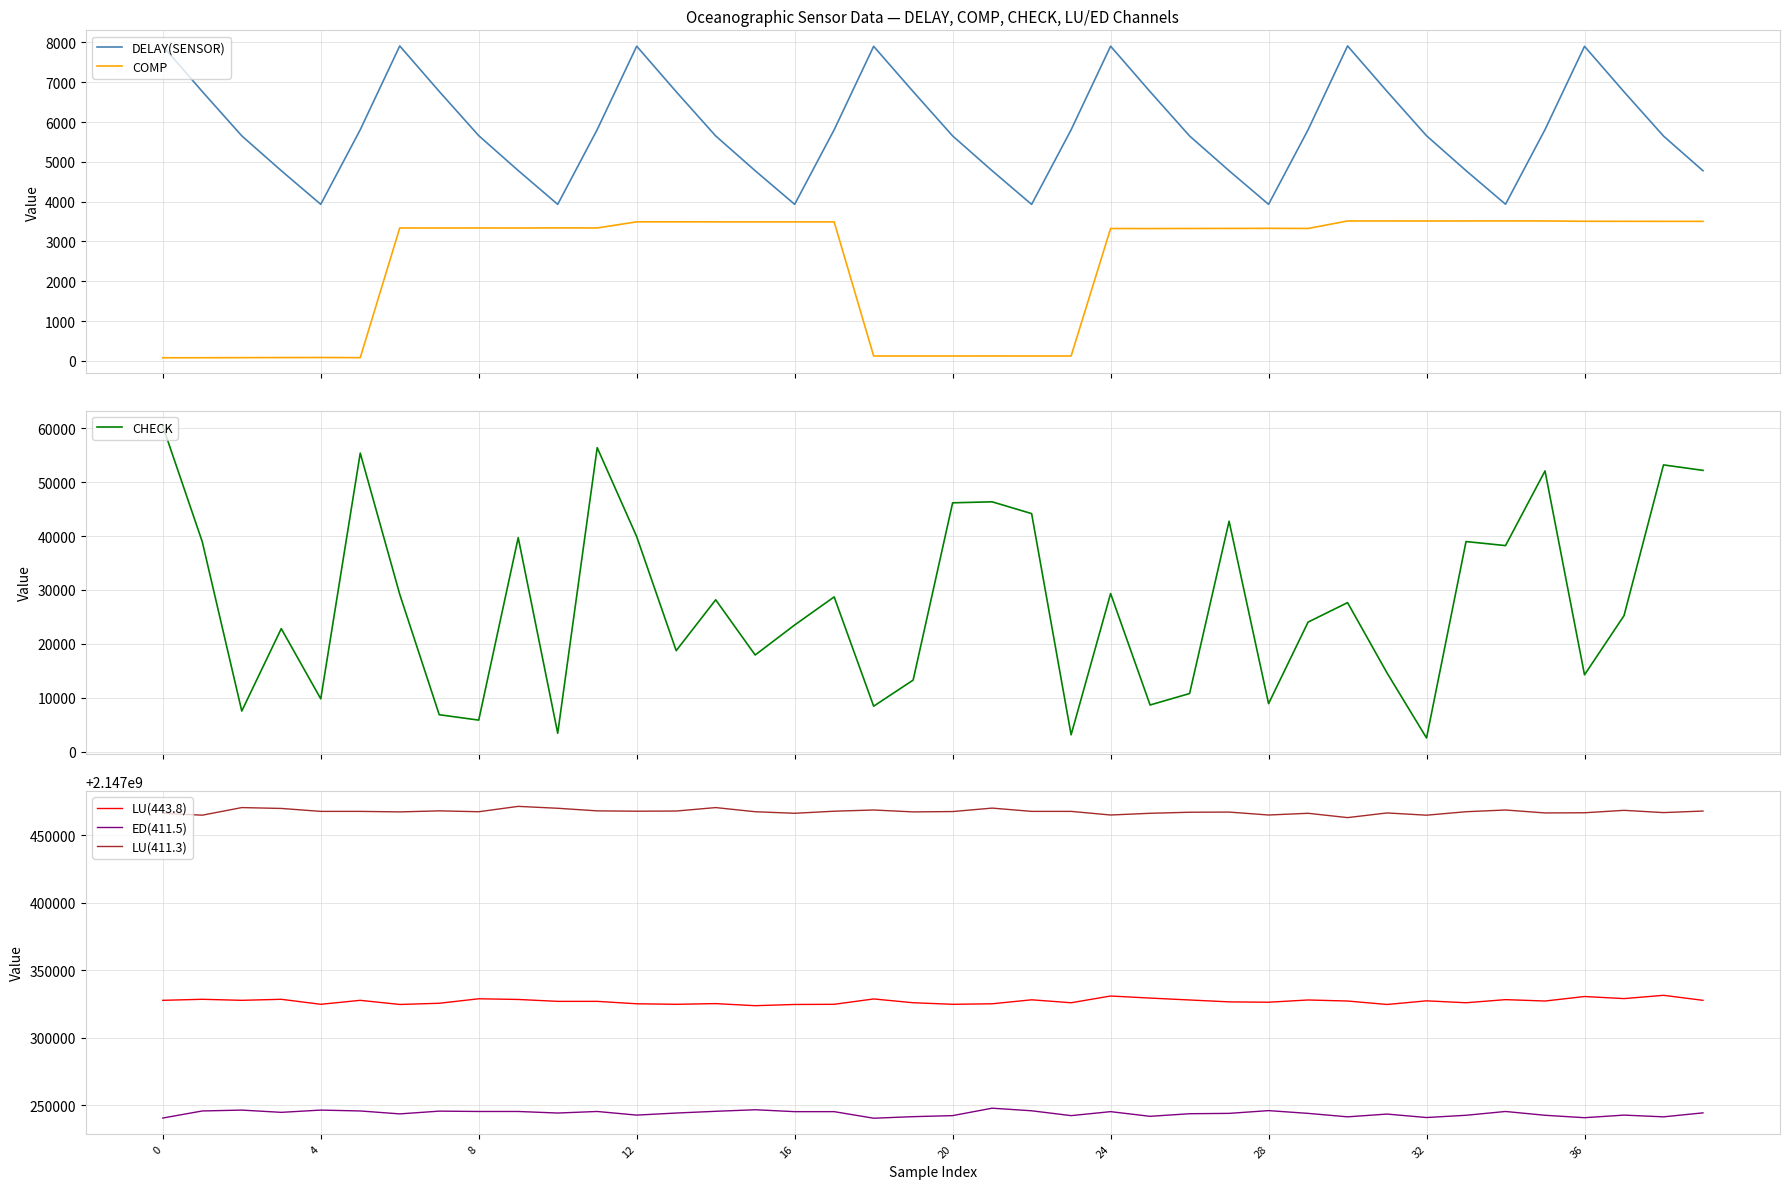

True or false: ED(411.5) and LU(443.8) cross at least once.

False